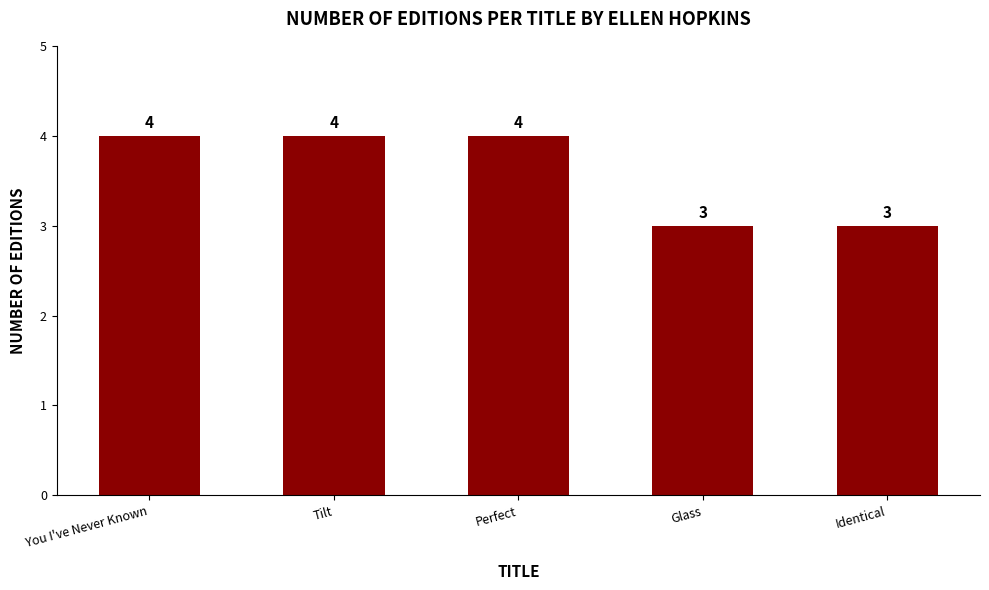

What is the difference between the maximum and second lowest values?

1